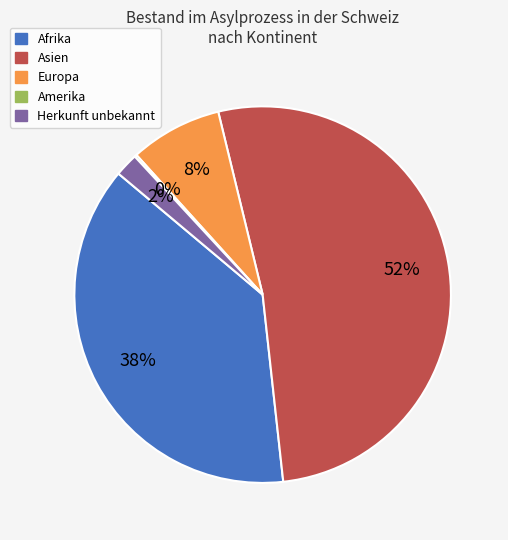

Approximately how many times larger is the value at Europa compared to Herkunft unbekannt?

4.0